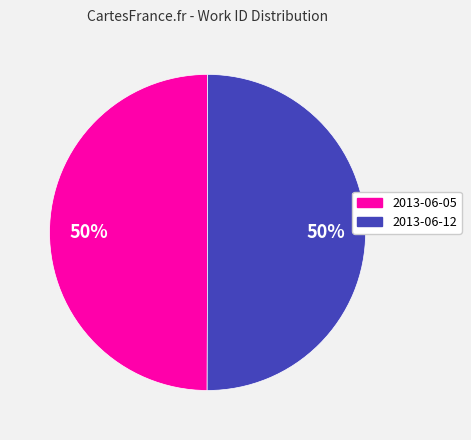

Count the number of slices in the pie.

2